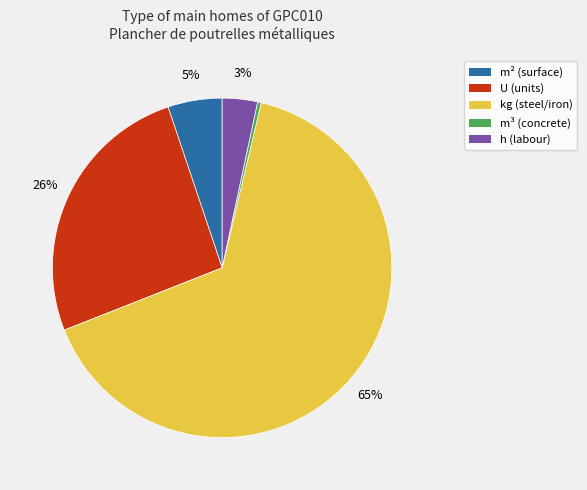

To the nearest percent, what is the average slice percentage?

20%